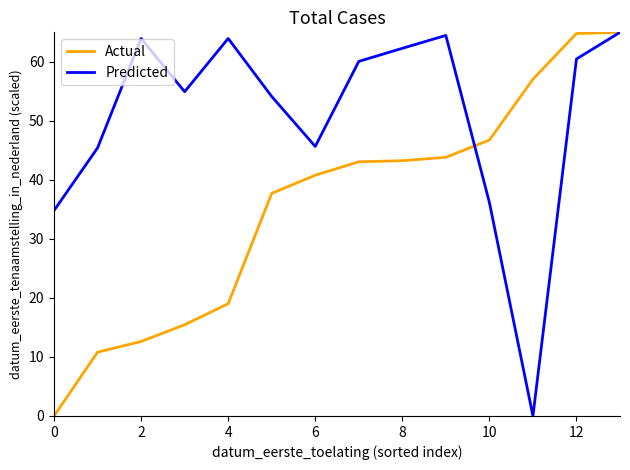

How many distinct data groups are displayed?

2